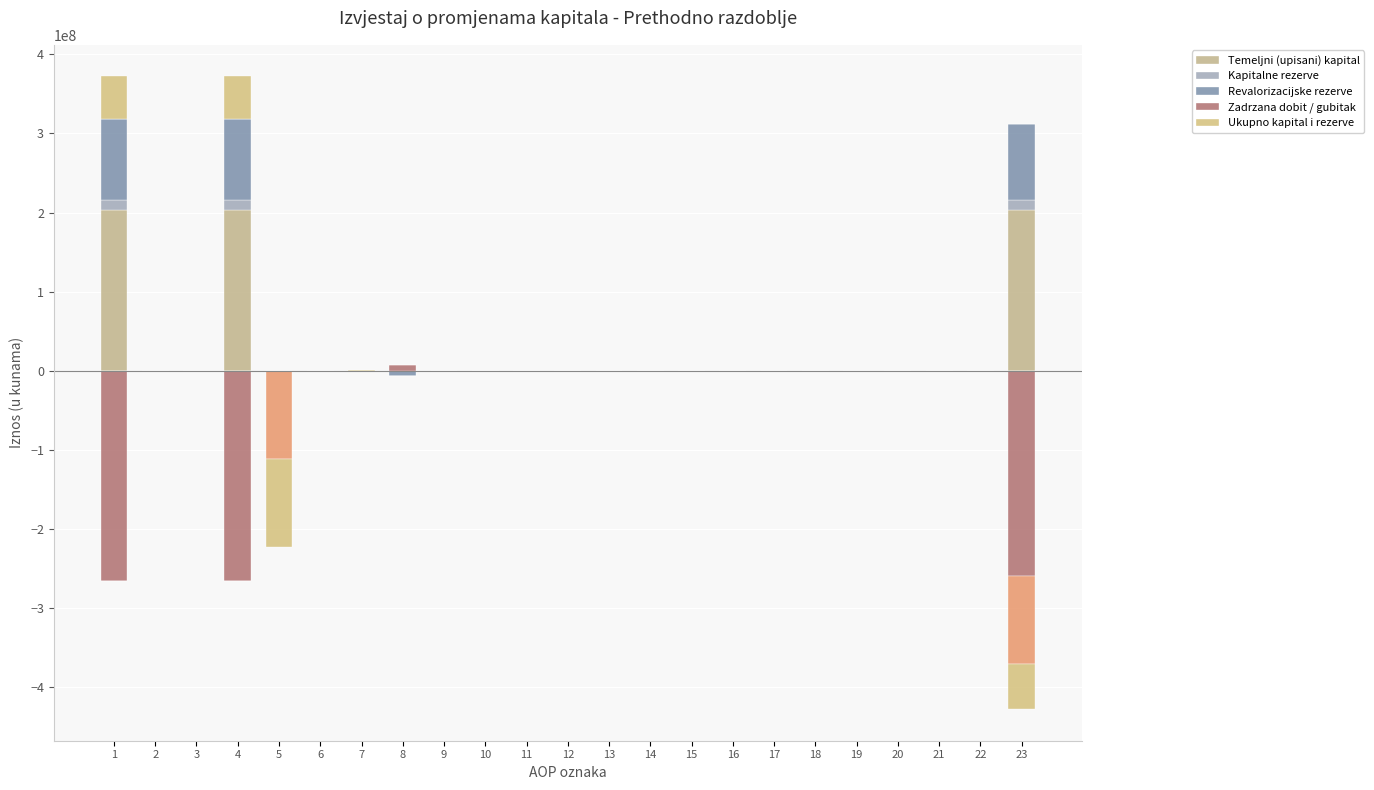

Between 8 and 20, which series saw the biggest shift?

Zadrzana dobit / gubitak